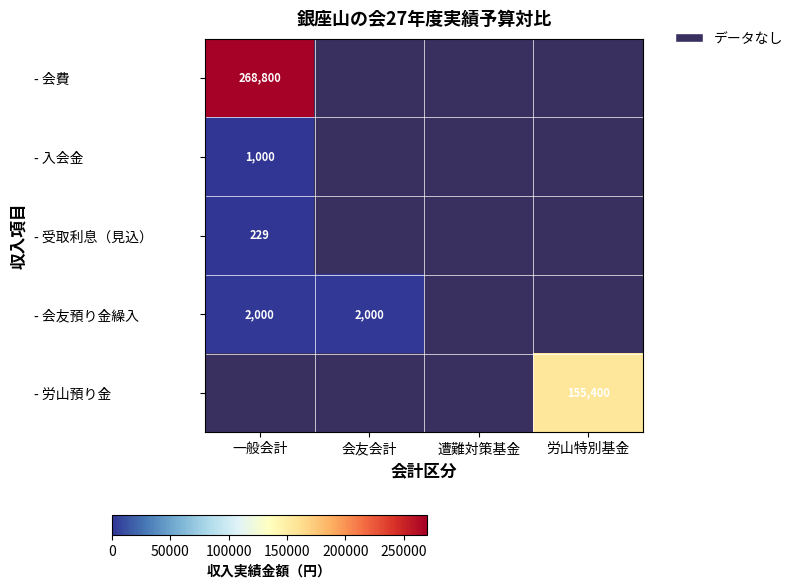

At which label is - 会友預り金繰入 closest to 1000?

一般会計